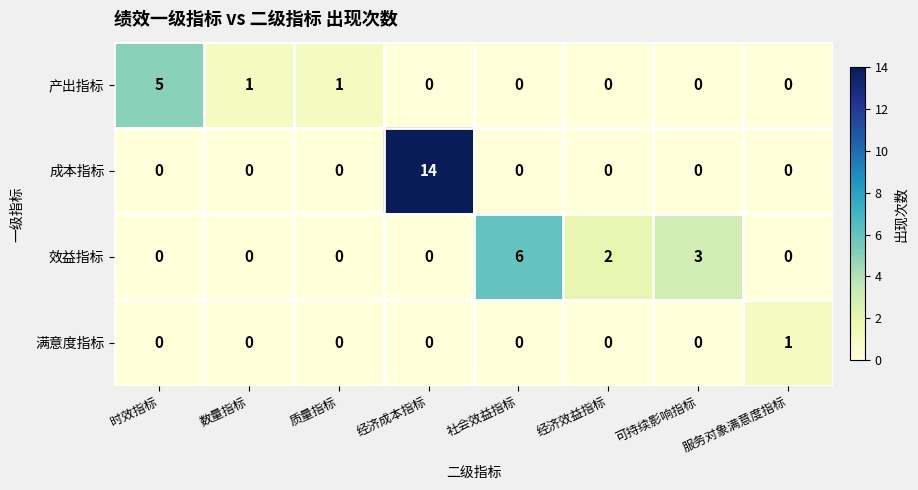

What is the maximum value shown in the chart?

14